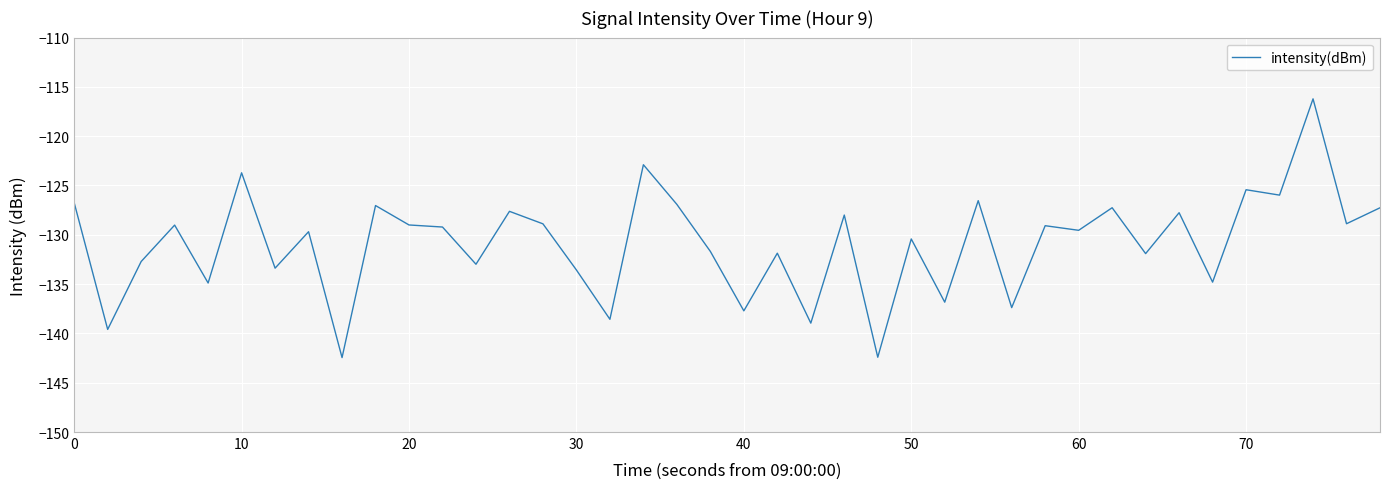

What is the maximum value shown in the chart?

-116.2